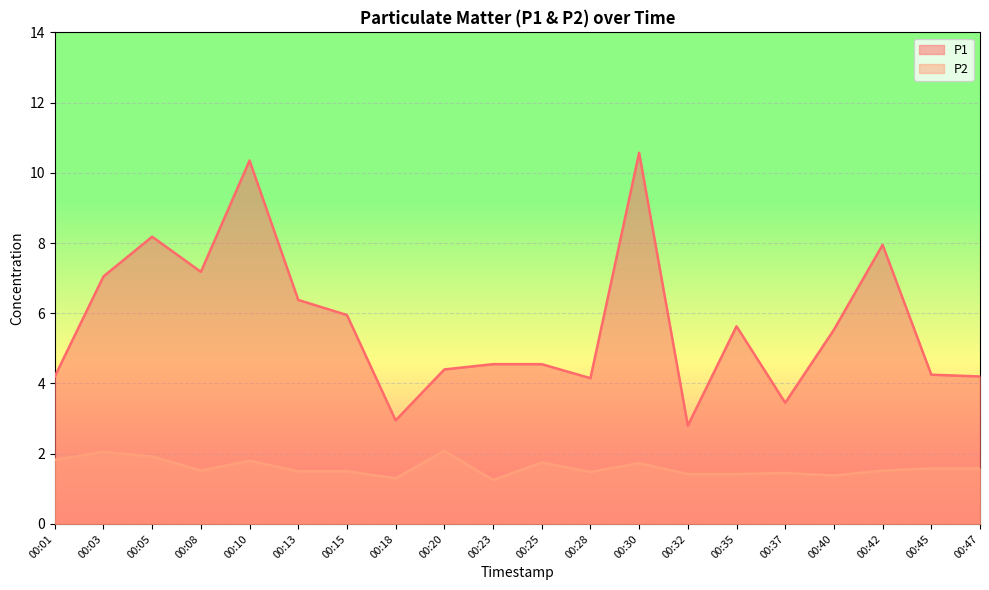

Reading left to right, extract all data points from this chart.

P1: 4.2	7.0	8.2	7.2	10.3	6.4	6.0	3.0	4.4	4.5	4.5	4.2	10.6	2.8	5.6	3.5	5.5	8.0	4.2	4.2
P2: 1.8	2.0	1.9	1.5	1.8	1.5	1.5	1.3	2.1	1.2	1.8	1.5	1.7	1.4	1.4	1.4	1.4	1.5	1.6	1.6